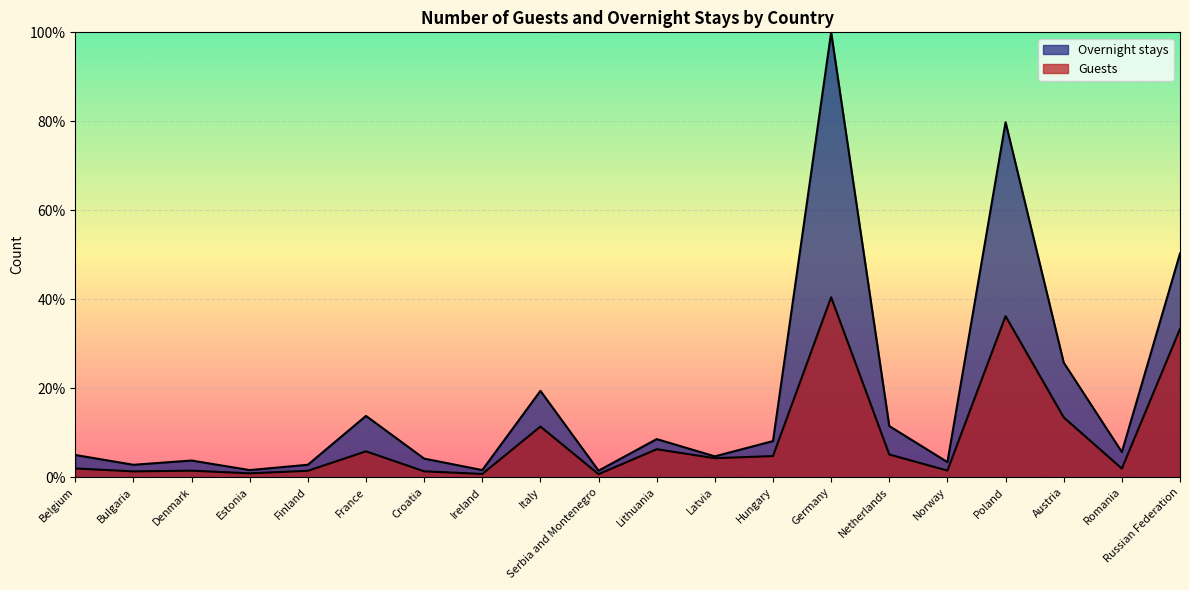

Which category has the lowest value in the Overnight stays series?

Serbia and Montenegro